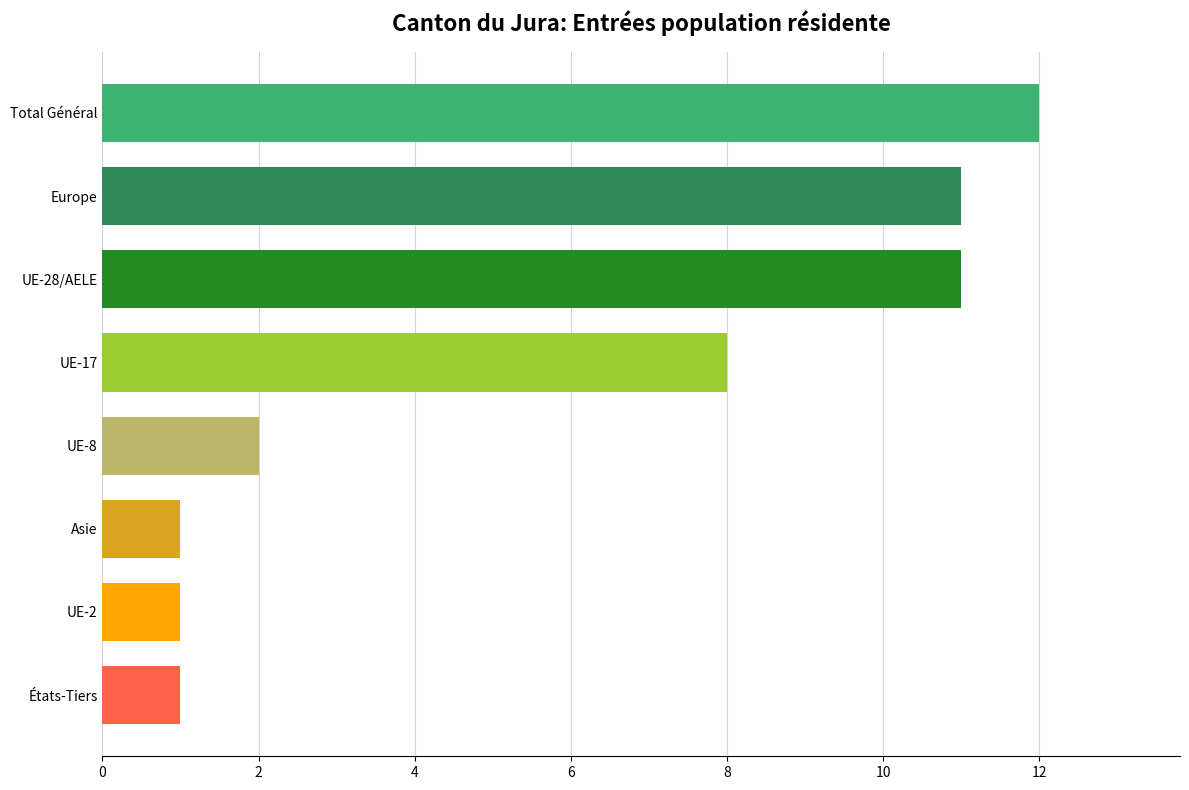

What is the greatest value displayed?

12